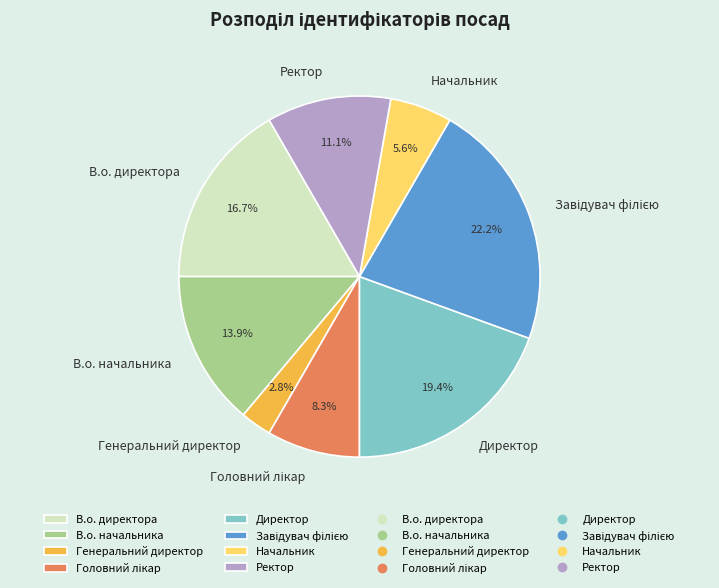

Which category has the smallest portion of the pie?

Генеральний директор